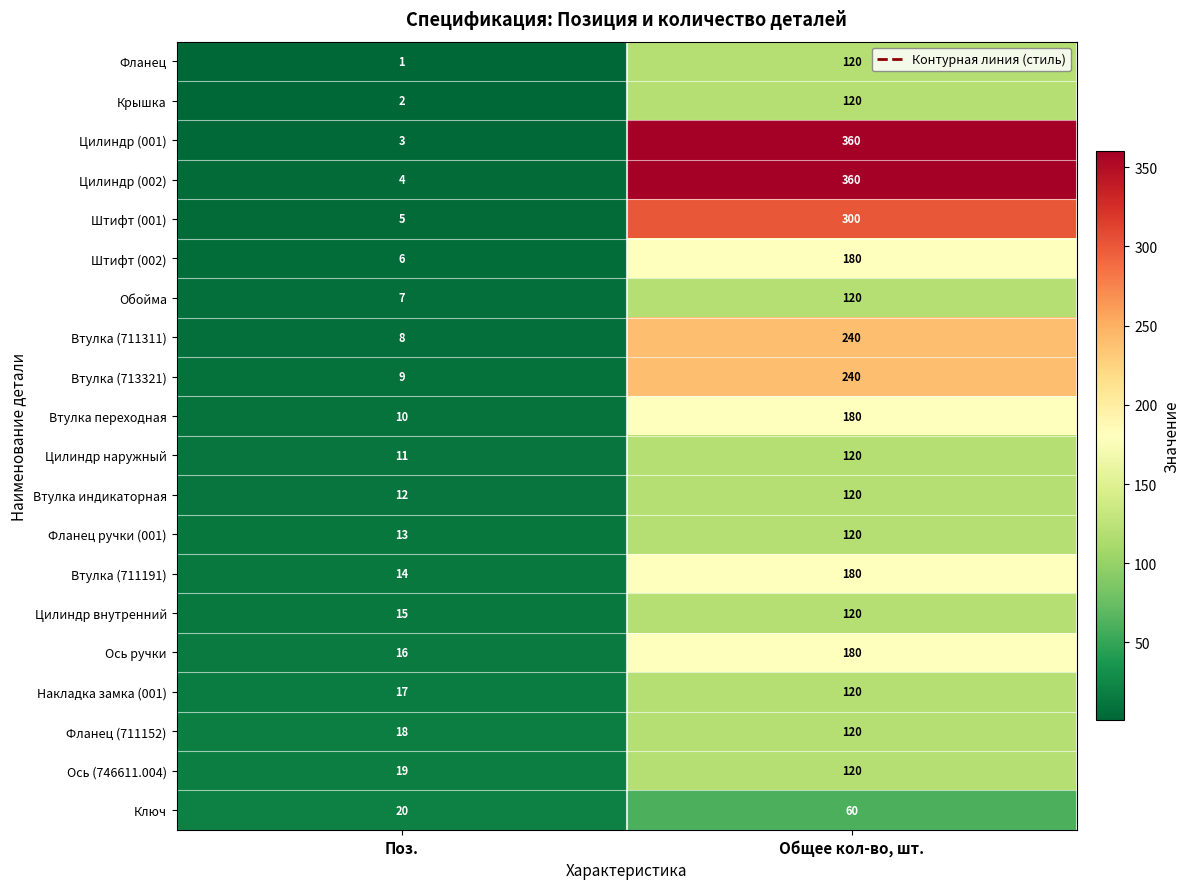

Which series has the largest total across all categories?

Цилиндр (002)